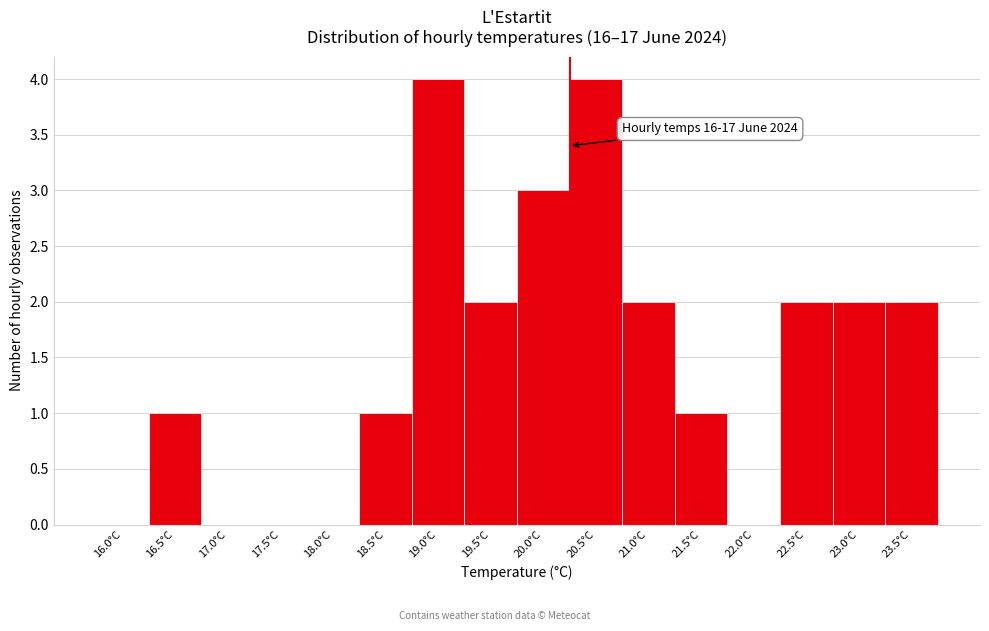

Reading left to right, list all the values displayed in this chart.

16.0°C=0	16.5°C=1	17.0°C=0	17.5°C=0	18.0°C=0	18.5°C=1	19.0°C=4	19.5°C=2	20.0°C=3	20.5°C=4	21.0°C=2	21.5°C=1	22.0°C=0	22.5°C=2	23.0°C=2	23.5°C=2